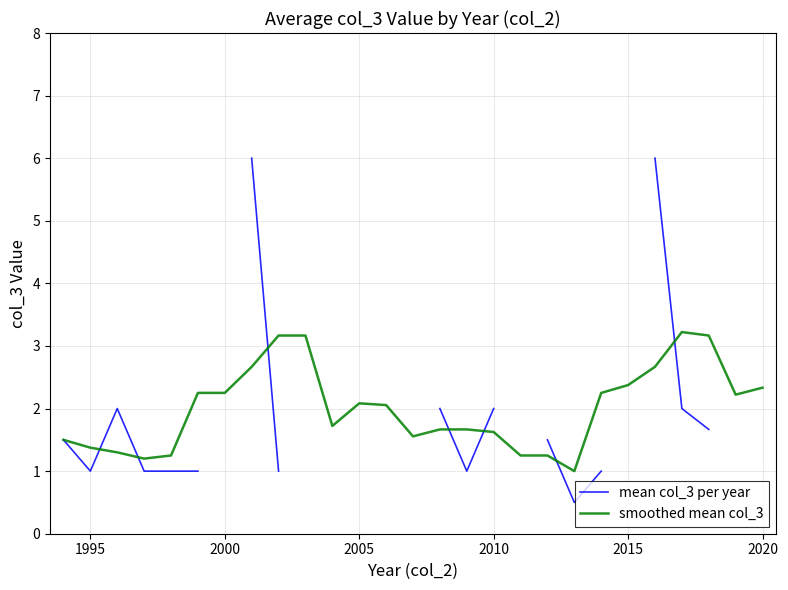

How many times do smoothed mean col_3 and mean col_3 per year cross each other?

7